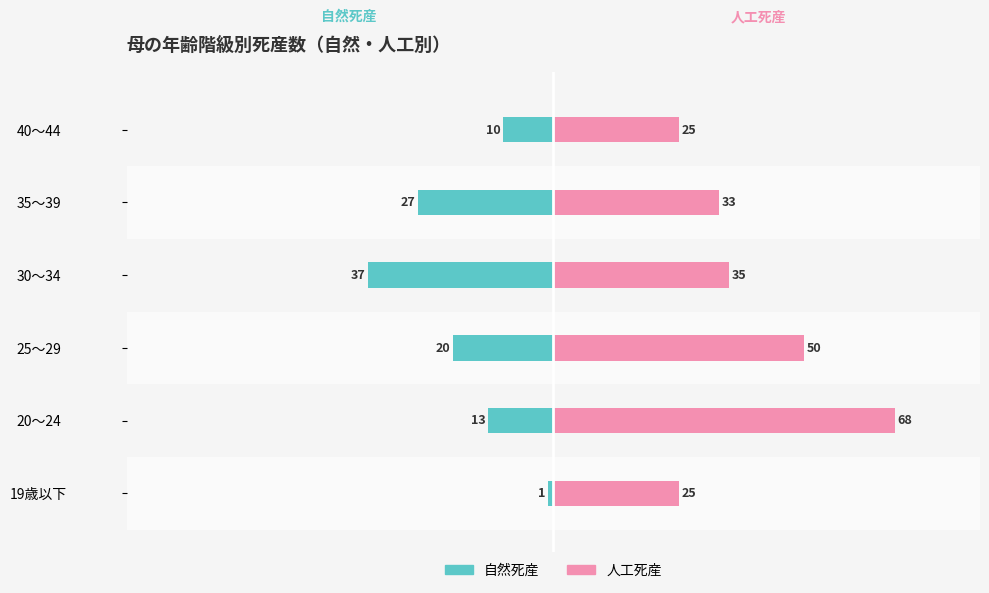

Is the value of 自然死産 at 35～39 greater than the value of 人工死産 at 20～24?

No